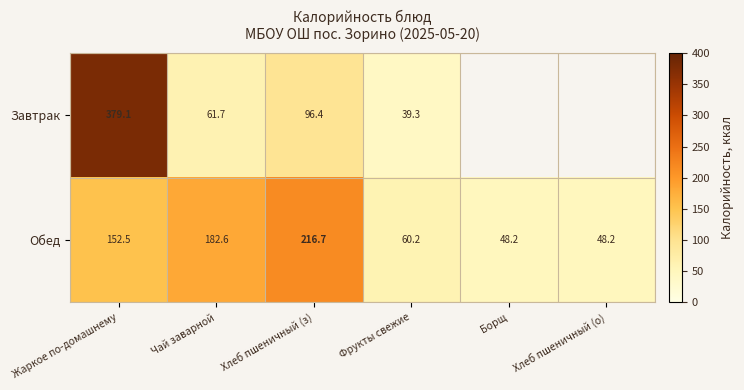

Where does the Обед series first go above 152?

Жаркое по-домашнему